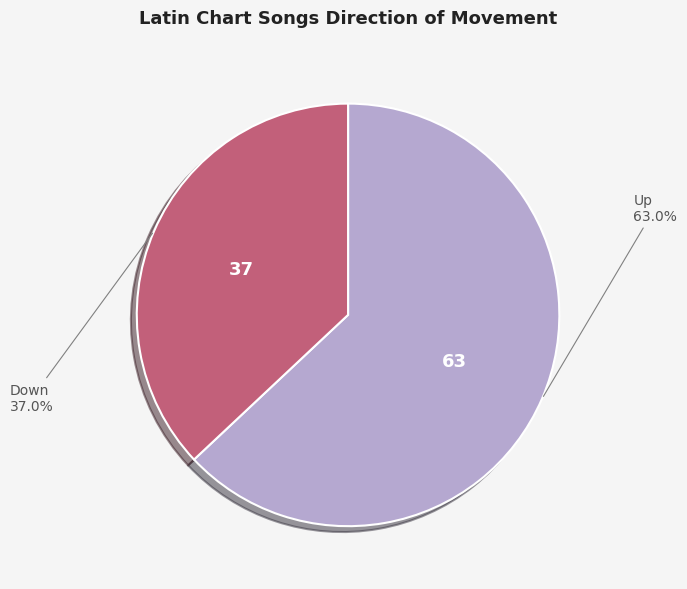

Approximately how many times larger is the value at Up compared to Down?

1.7